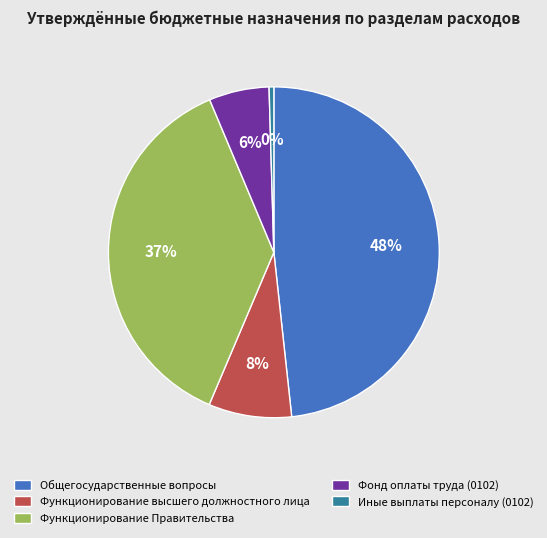

What is the ratio of the value at Функционирование высшего должностного лица to the value at Функционирование Правительства?

0.2